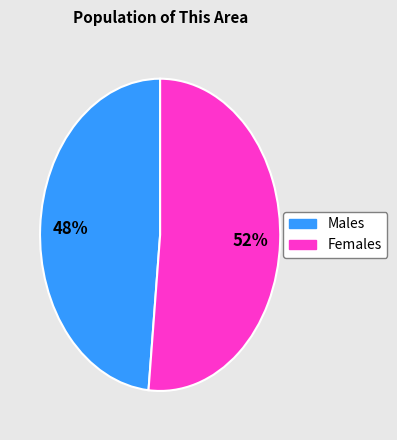

Is there a majority slice in this chart?

Yes